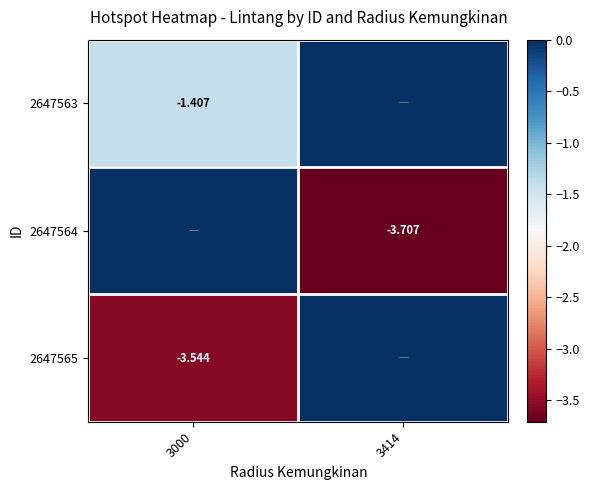

What is the minimum value for 2647565?

-3.5